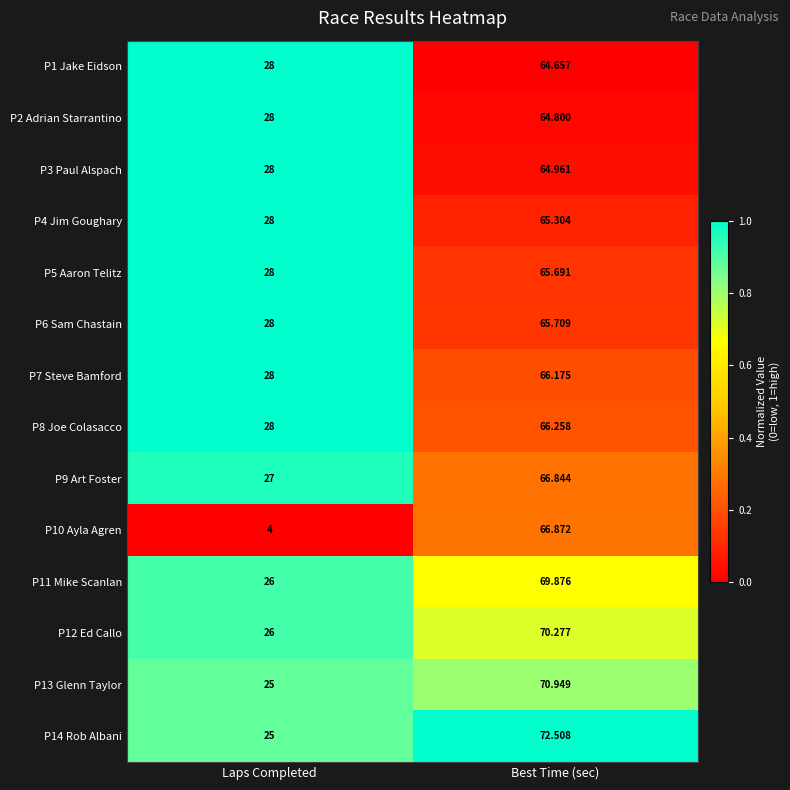

At which label does P8 Joe Colasacco first exceed 66?

Best Time (sec)